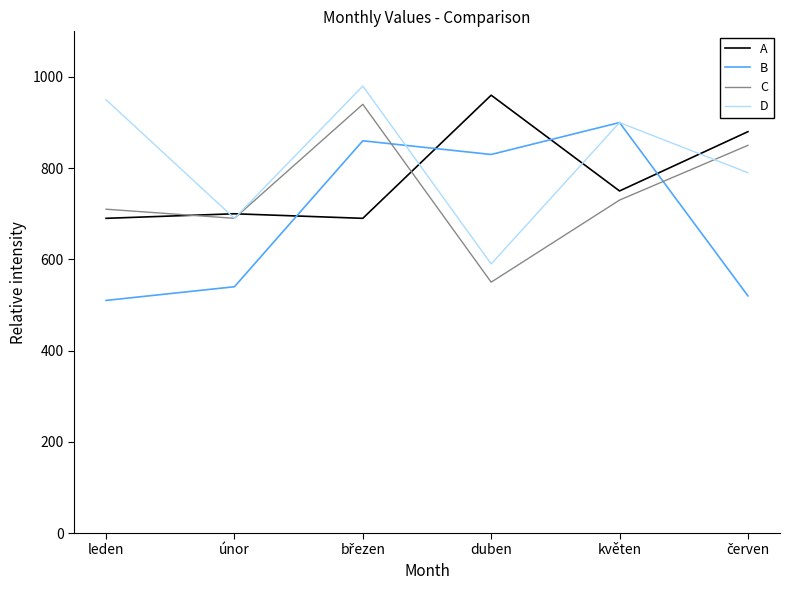

What is the sum of all B values?

4160